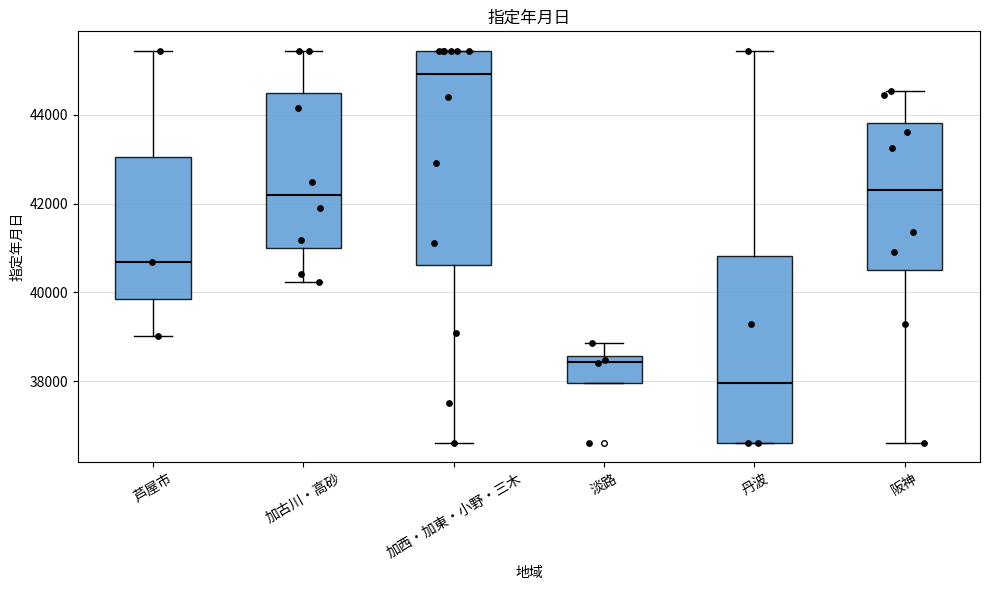

Where is the lower edge of the box for 淡路 on the y-axis? The values are not printed on the chart, so give them approximately, as read against the axis.

38000